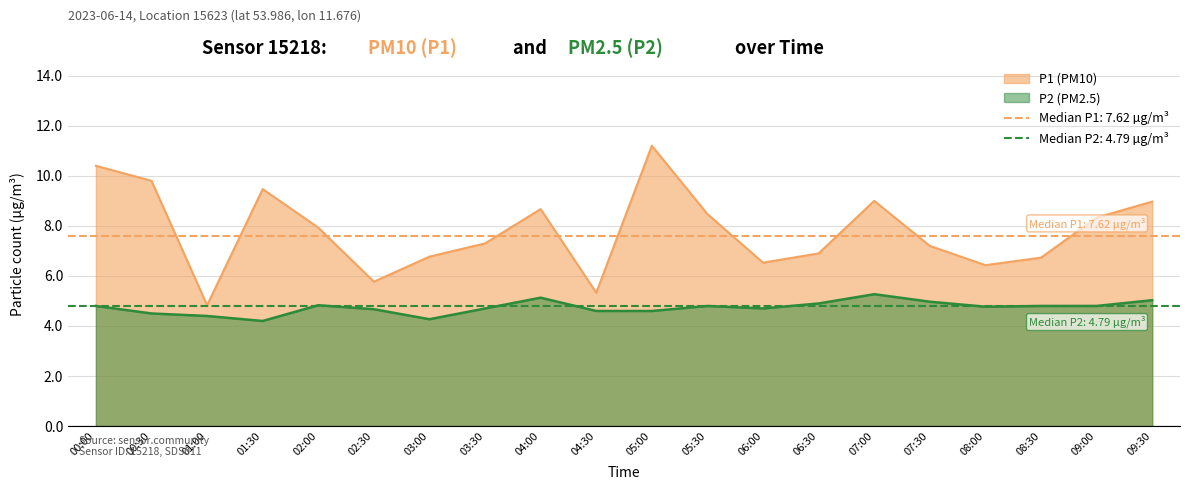

What is the label of the 18th point from the right?

01:00